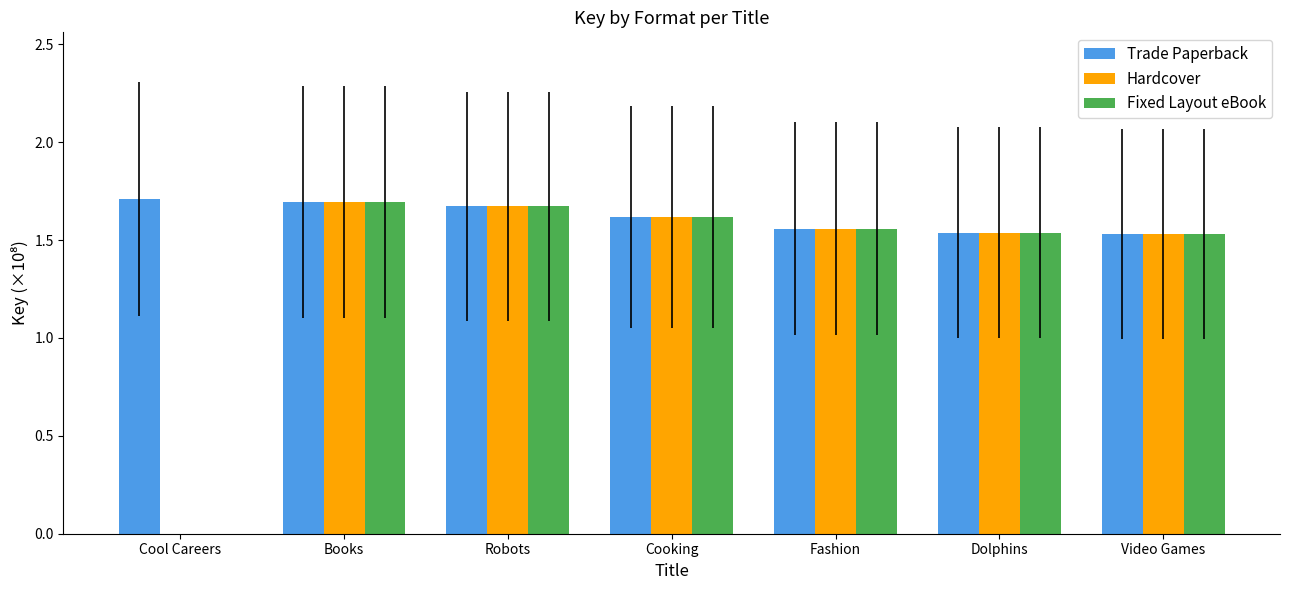

At which label does Hardcover first exceed 1?

Books